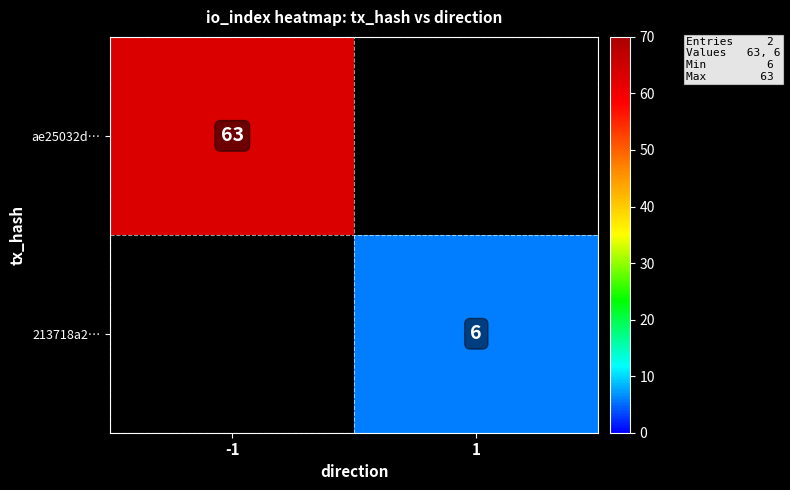

At which category does the chart reach its peak across all series?

-1